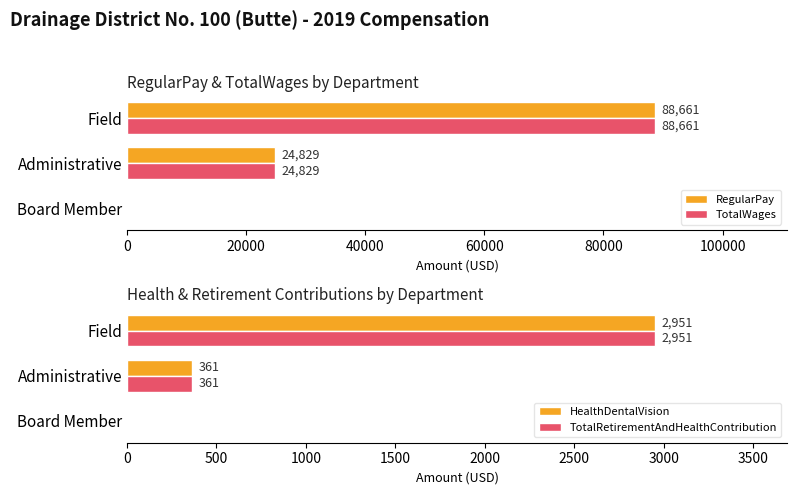

The RegularPay series shows 37445 at Administrative. True or false?

False